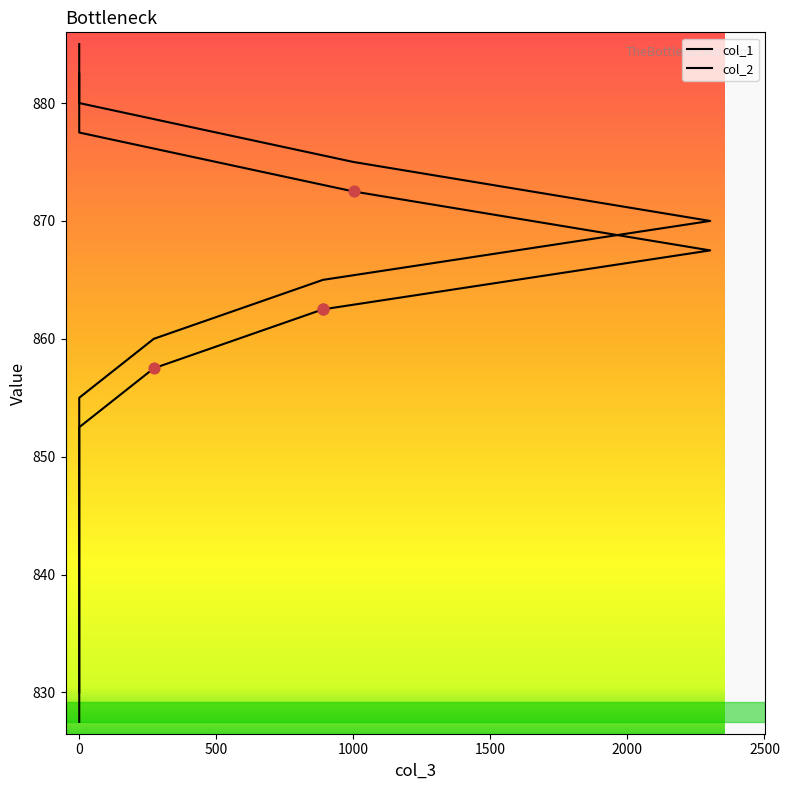

Is the value of col_1 at 0 greater than the value of col_2 at 0?

No